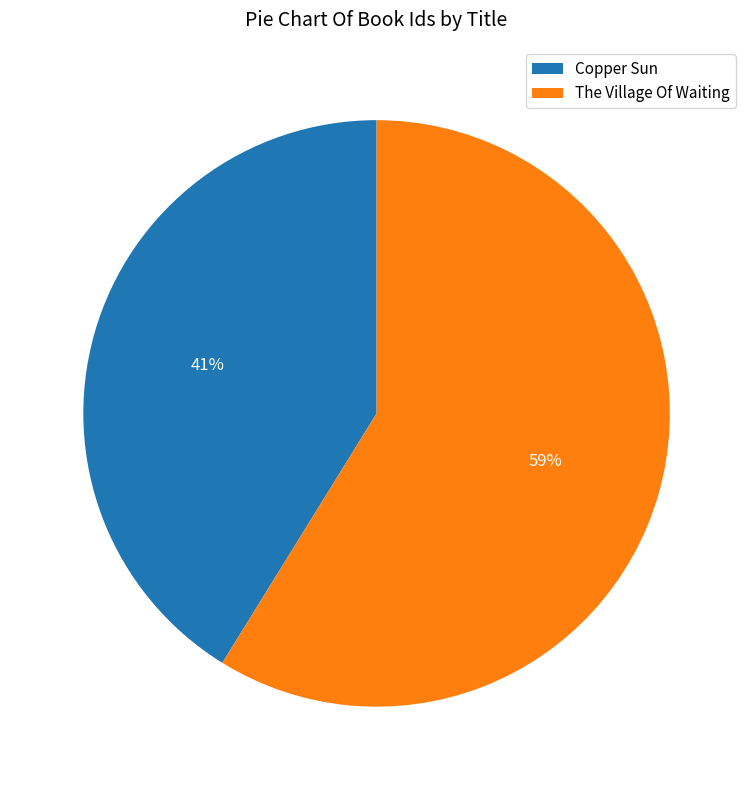

To the nearest percent, what portion does Copper Sun represent?

41%